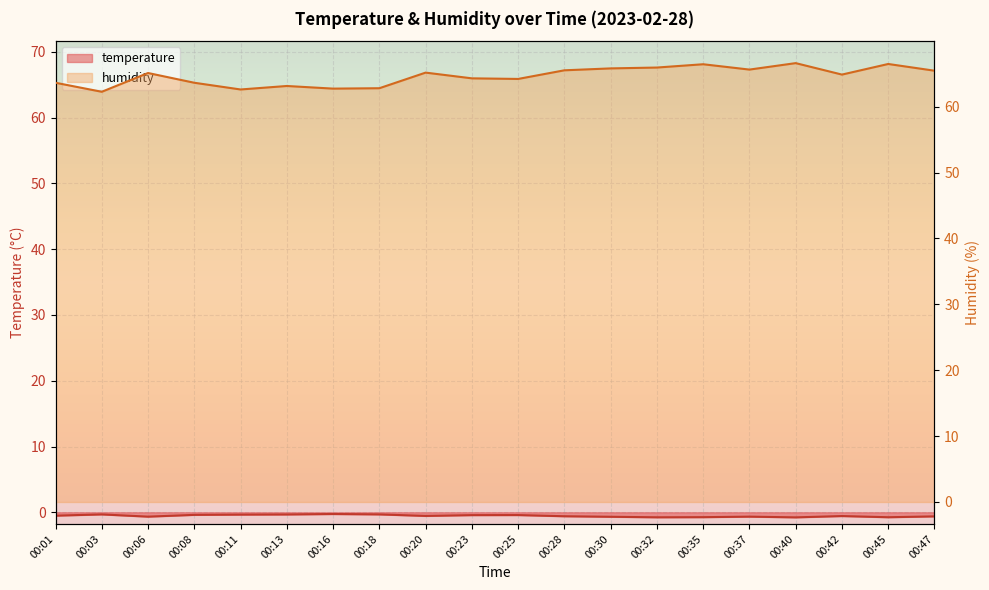

Reading left to right, list all the values displayed in this chart.

temperature: -0.5	-0.3	-0.7	-0.4	-0.3	-0.3	-0.3	-0.3	-0.6	-0.4	-0.4	-0.6	-0.7	-0.8	-0.7	-0.7	-0.8	-0.6	-0.8	-0.6
humidity: 63.6	62.3	65.1	63.6	62.6	63.1	62.8	62.8	65.2	64.3	64.2	65.5	65.8	66.0	66.5	65.6	66.6	64.9	66.5	65.5